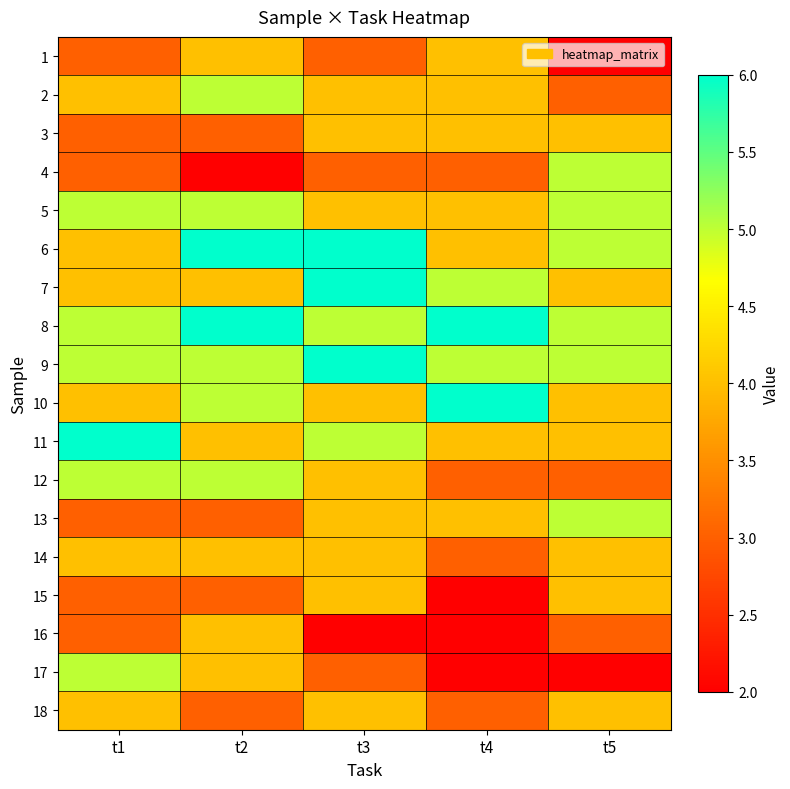

Rank the series at t4 from lowest to highest value.

15, 16, 17, 4, 12, 14, 18, 1, 2, 3, 5, 6, 11, 13, 7, 9, 8, 10